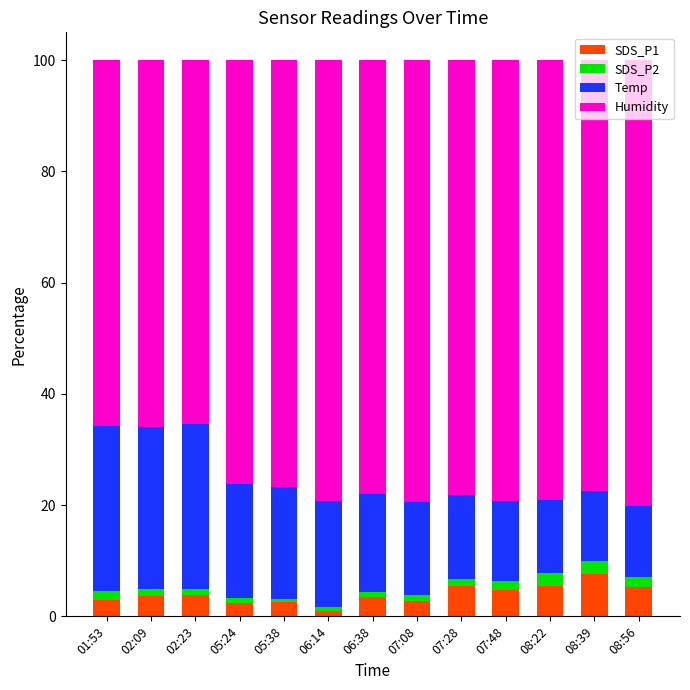

What is the average value of the SDS_P1 series?

3.9